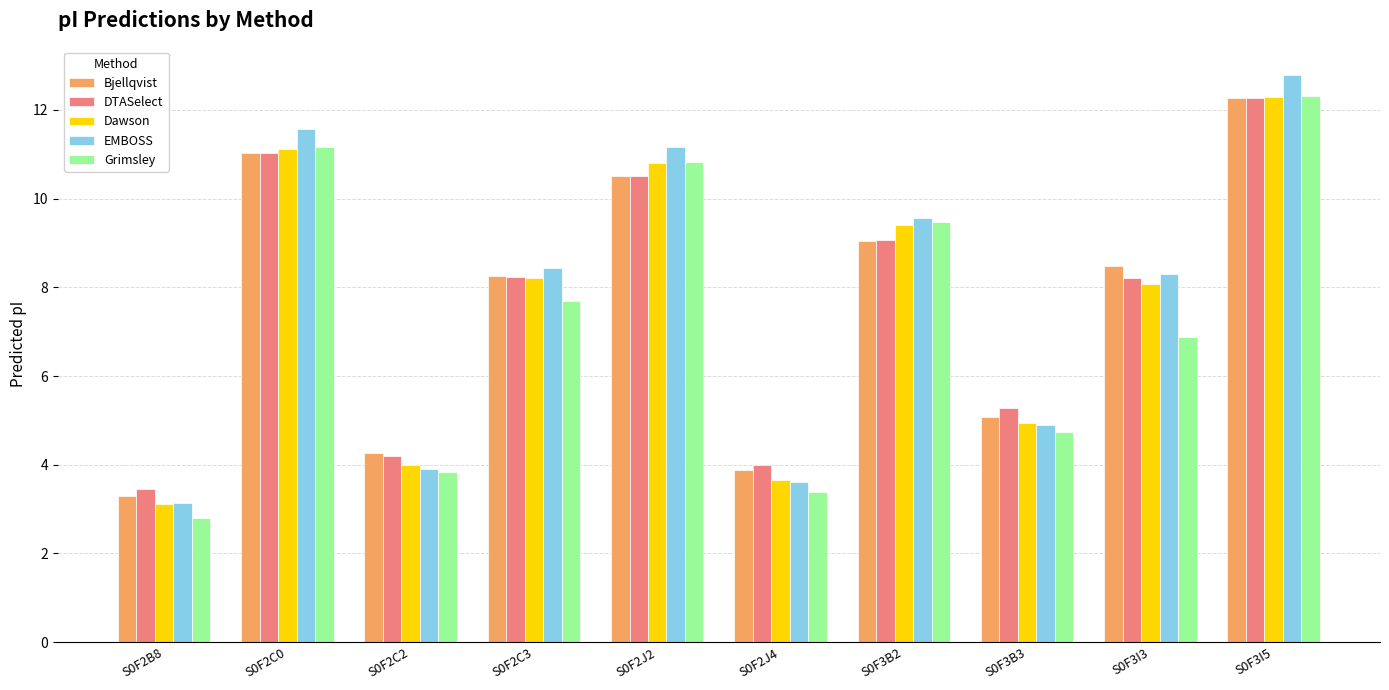

The Bjellqvist series shows 14.5 at S0F2C3. True or false?

False